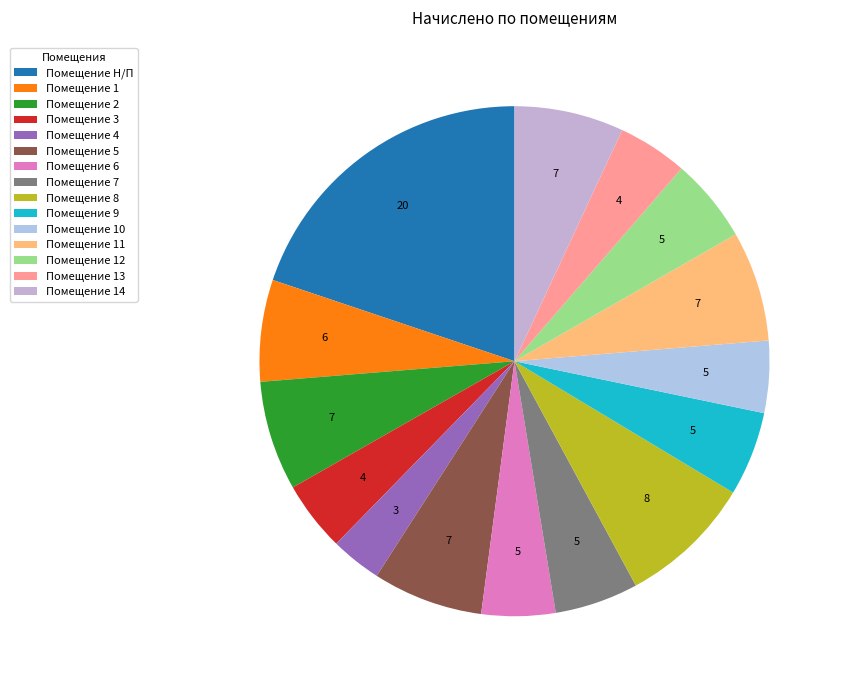

How many segments does this pie chart have?

15